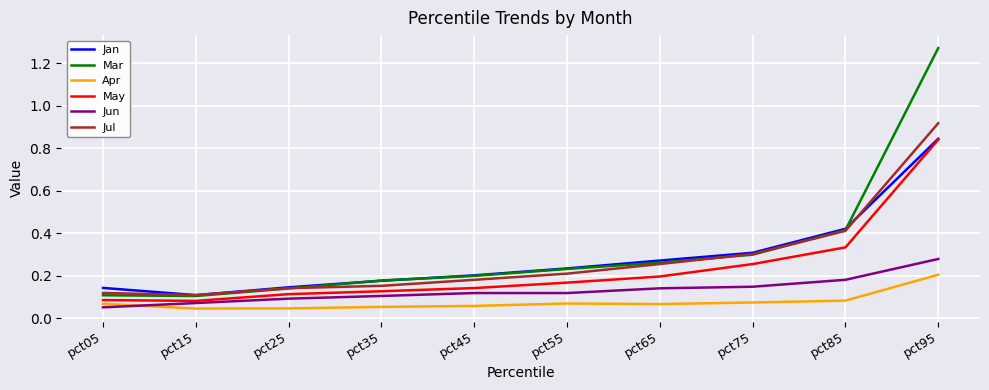

The Jun series shows 0.3 at pct85. True or false?

False